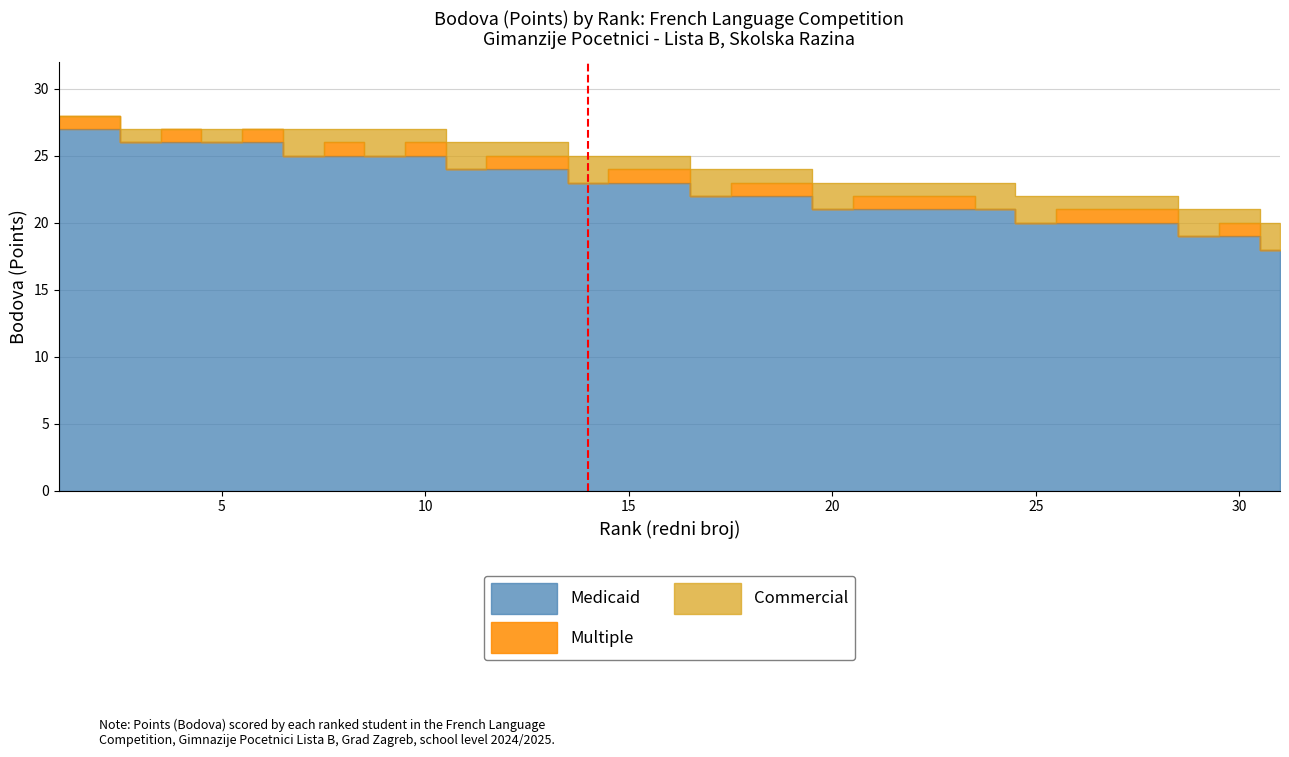

At which label does Commercial first exceed 1?

7